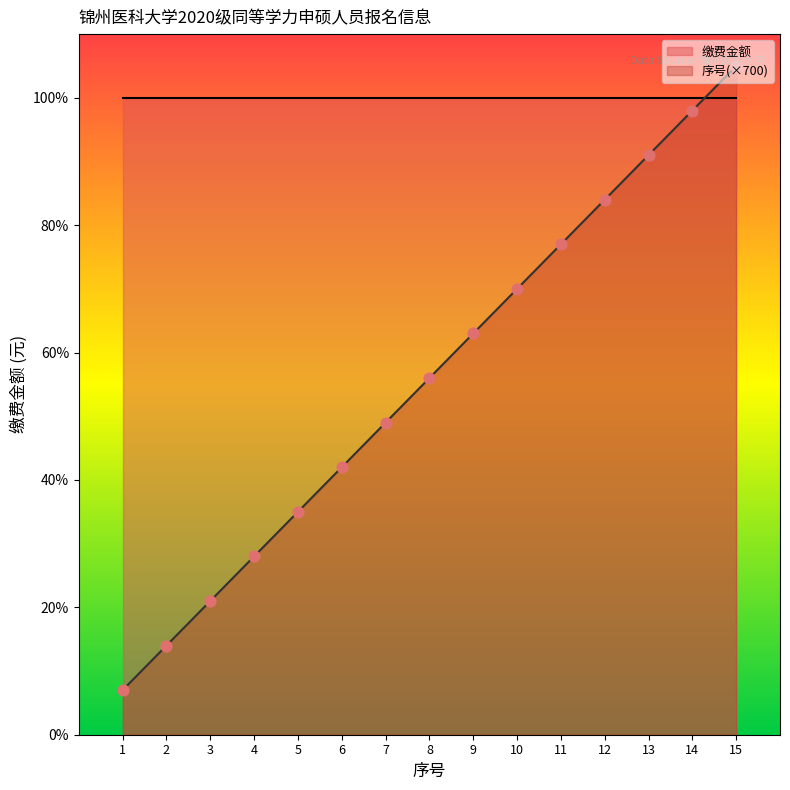

Approximately how many times larger is the value at 14 compared to 15?

0.9